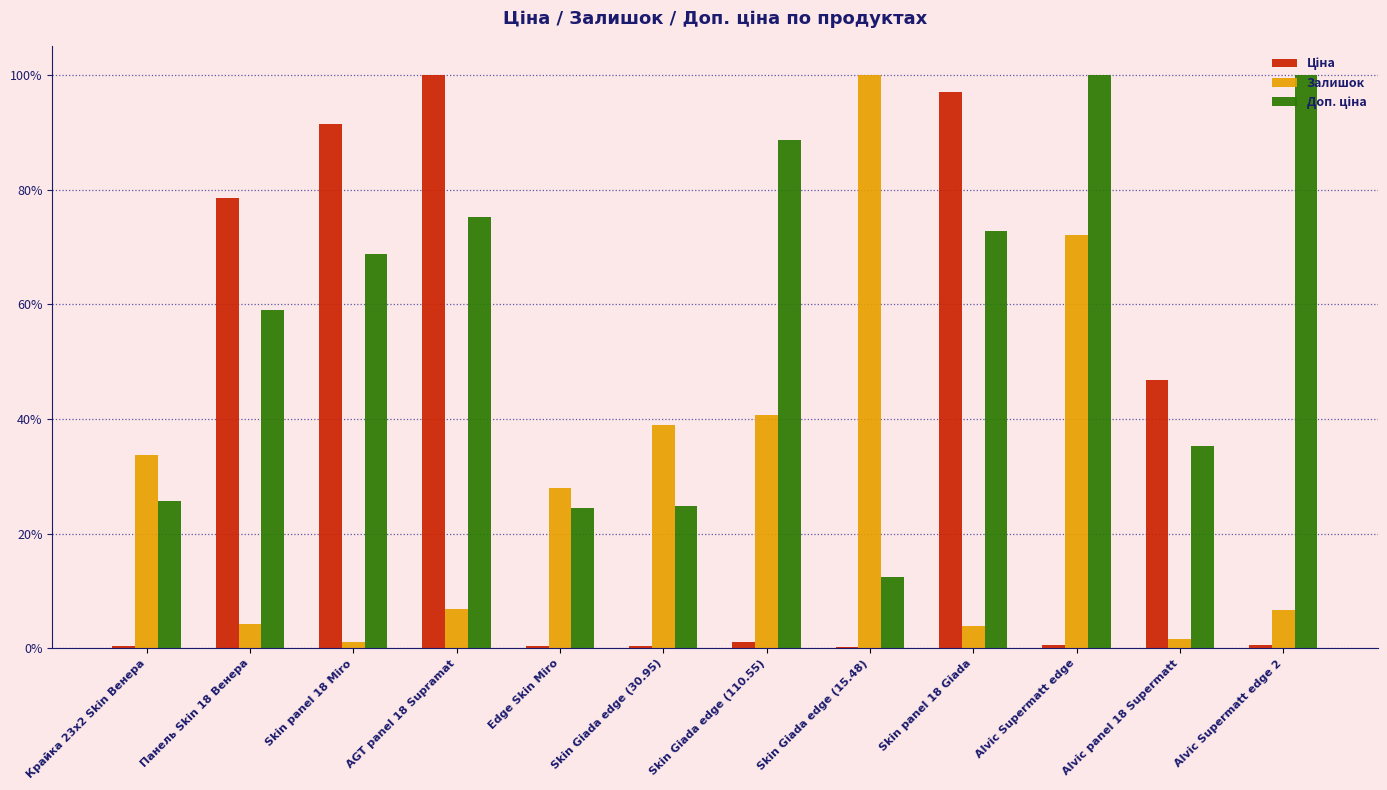

What is the maximum value shown in the chart?

100.0